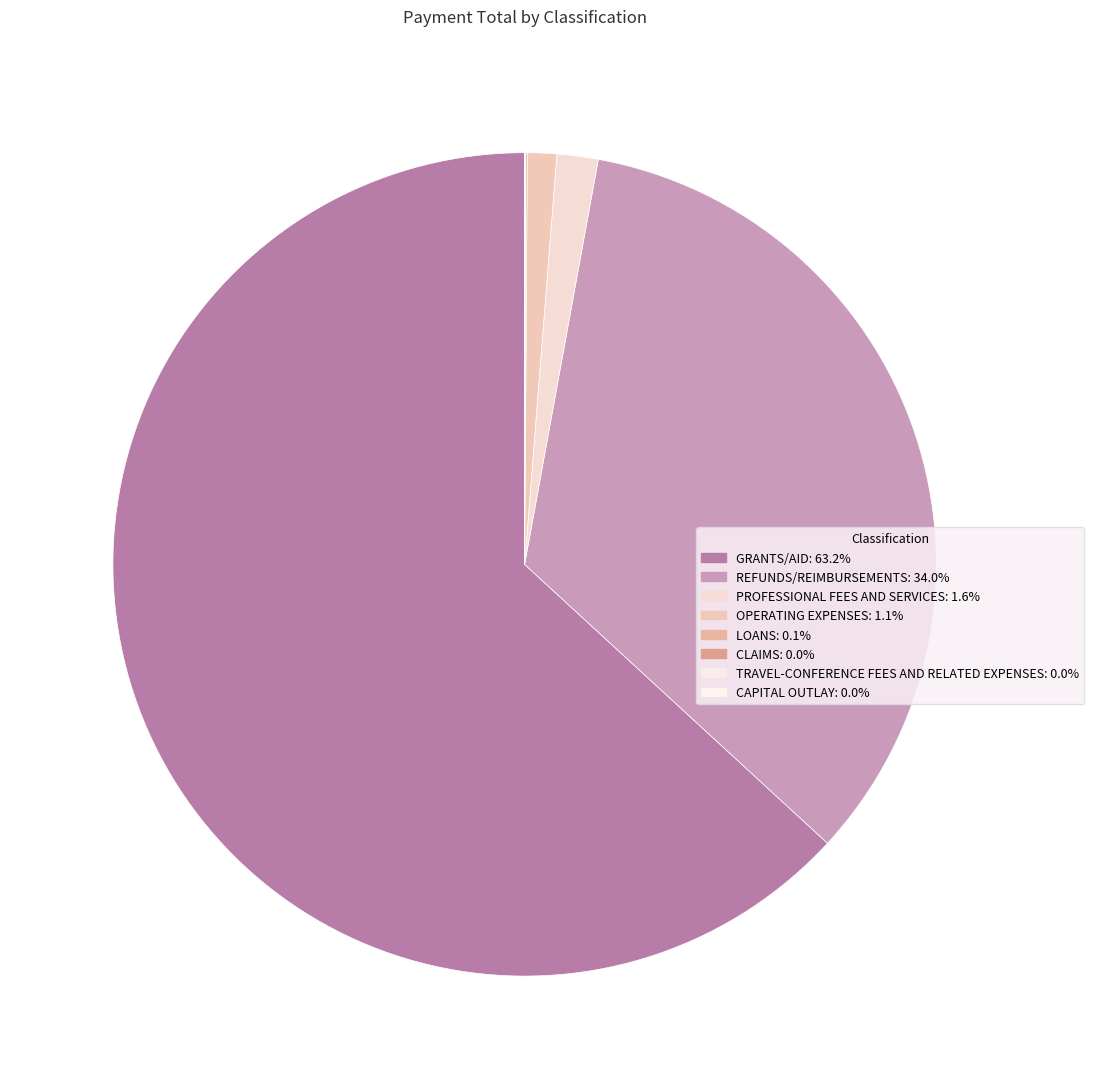

The PROFESSIONAL FEES AND SERVICES slice represents 2% of the pie. True or false?

True